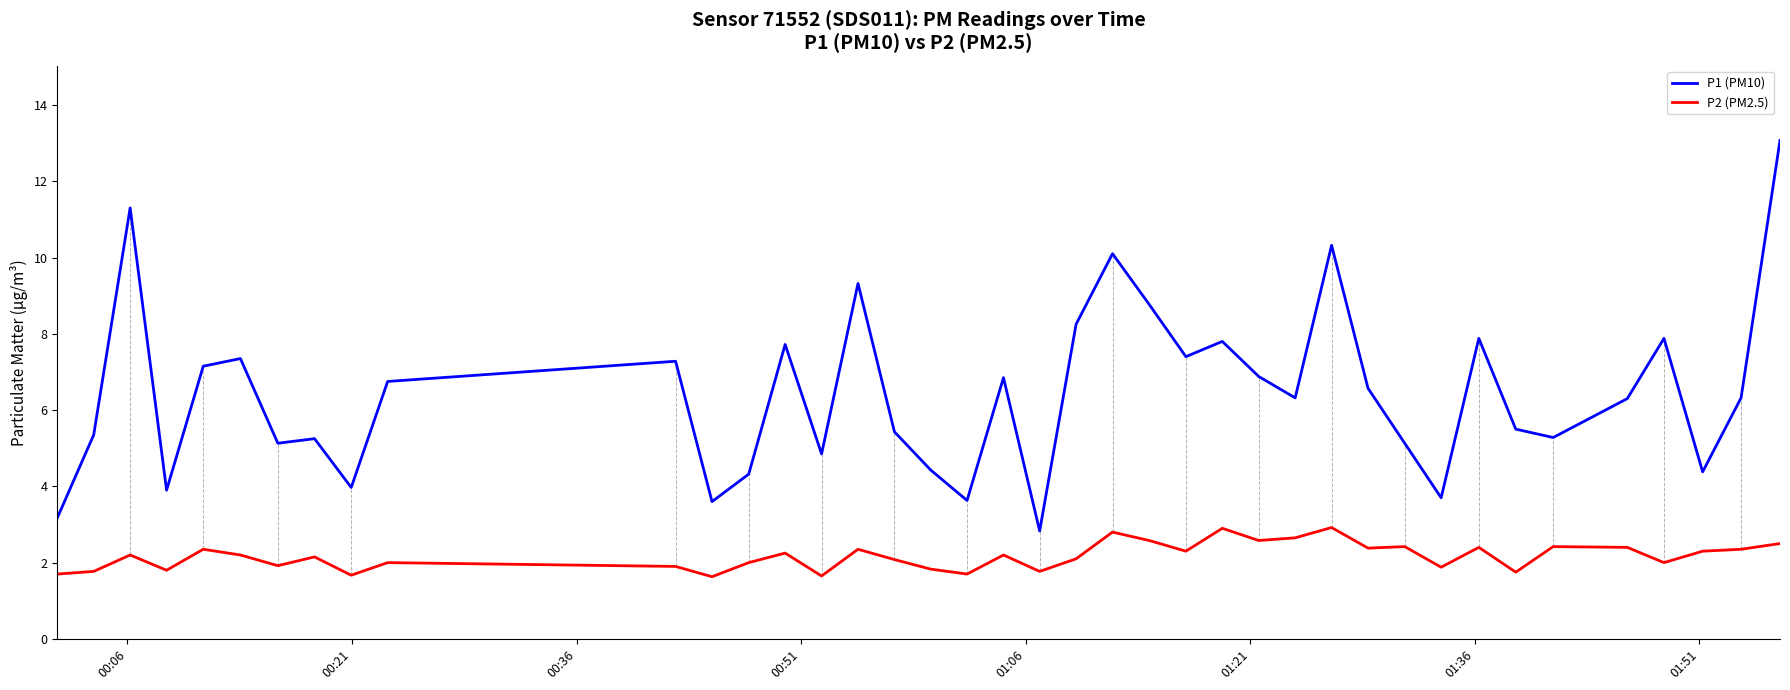

True or false: P1 (PM10) and P2 (PM2.5) intersect in this chart.

False